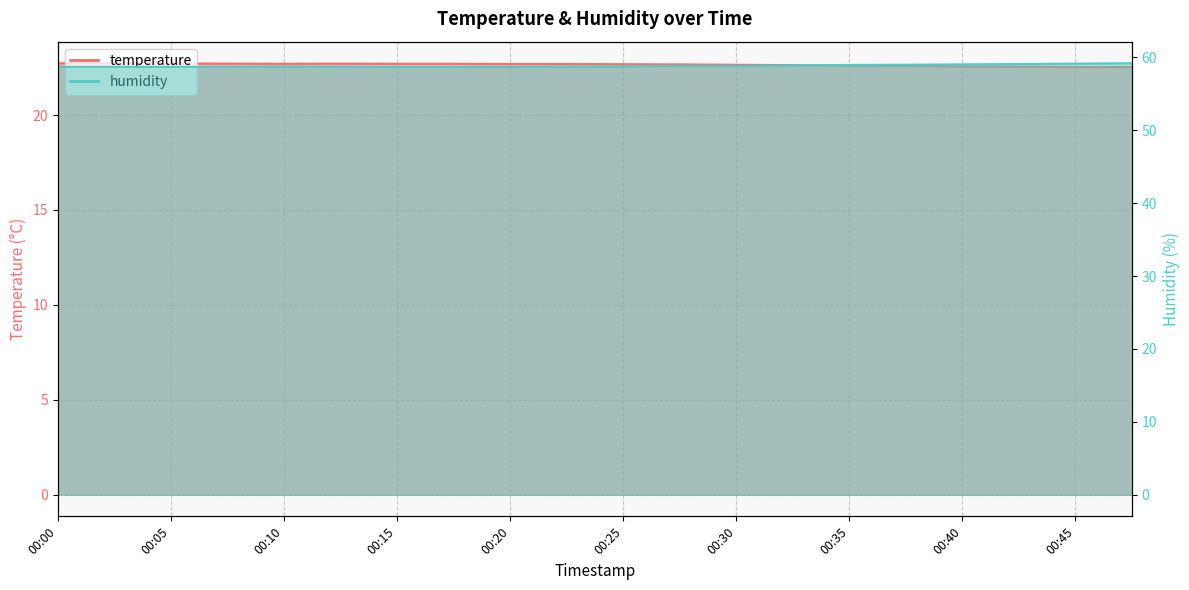

What value does the temperature series have at 00:27?

22.7